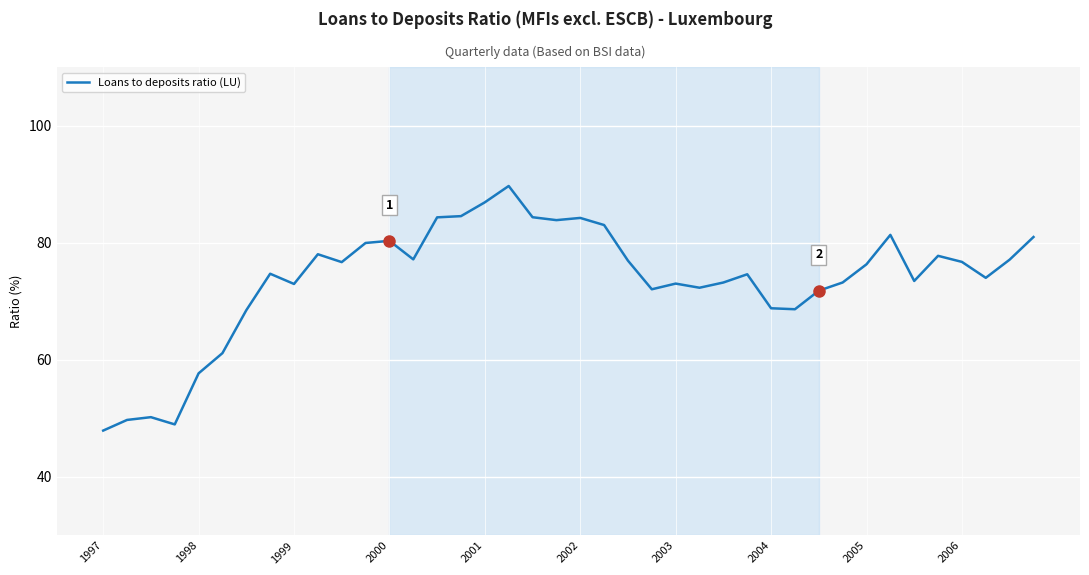

What is the maximum value shown in the chart?

89.7